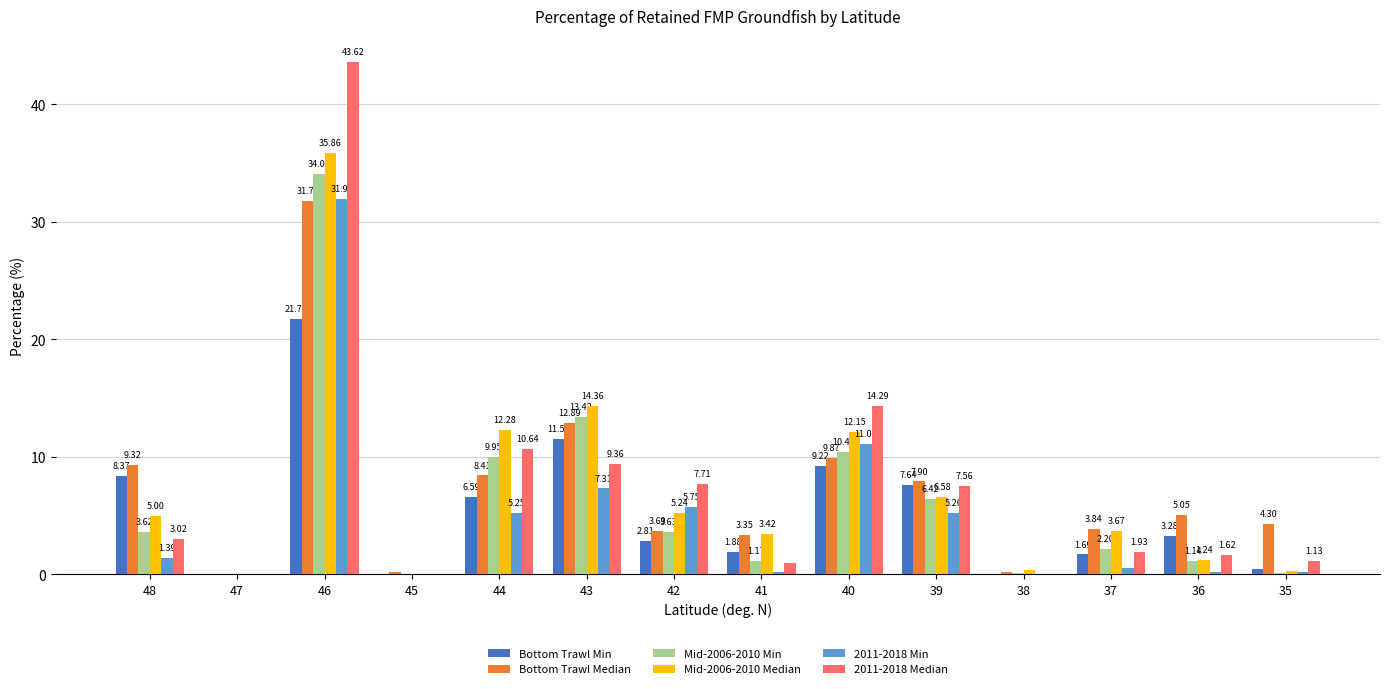

What is the total value across all series at 40?

67.1